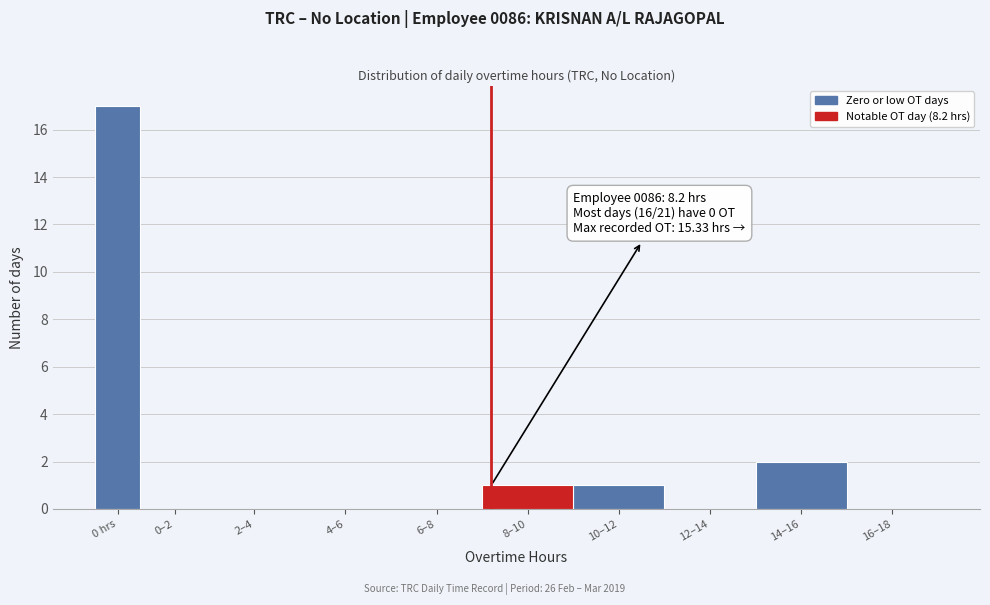

Reading left to right, list all the values displayed in this chart.

0 hrs=17	0–2=0	2–4=0	4–6=0	6–8=0	8–10=1	10–12=1	12–14=0	14–16=2	16–18=0